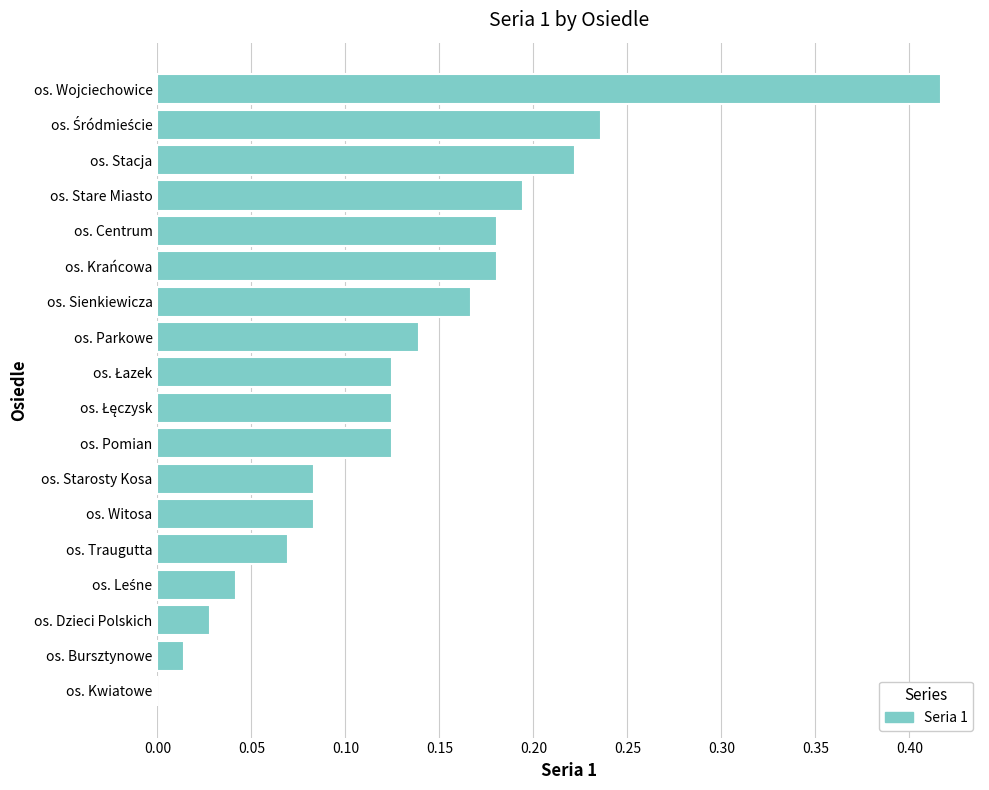

Which category has the highest value across all series?

os. Wojciechowice